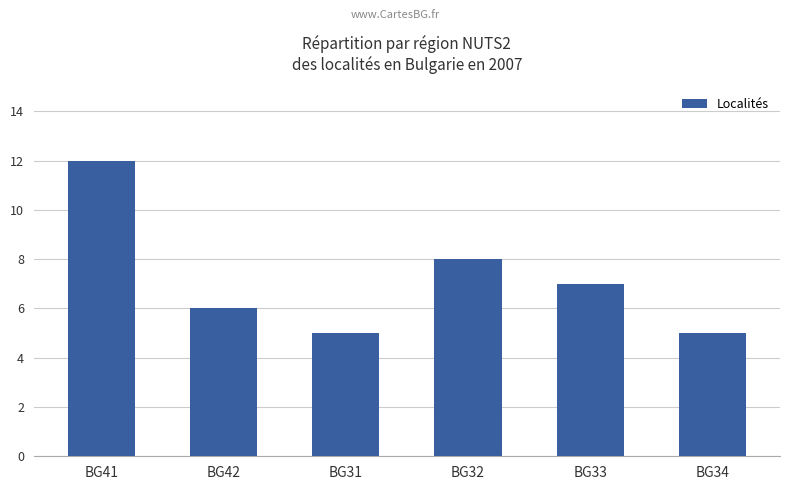

What is the label of the 2nd bar from the right?

BG33